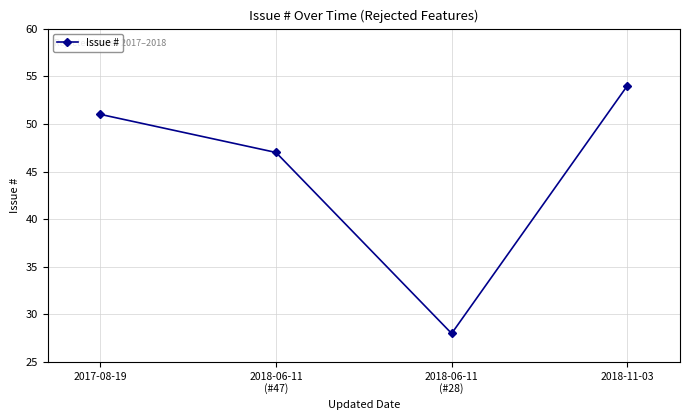

Is it true that the value at 2017-08-19 is 27?

False